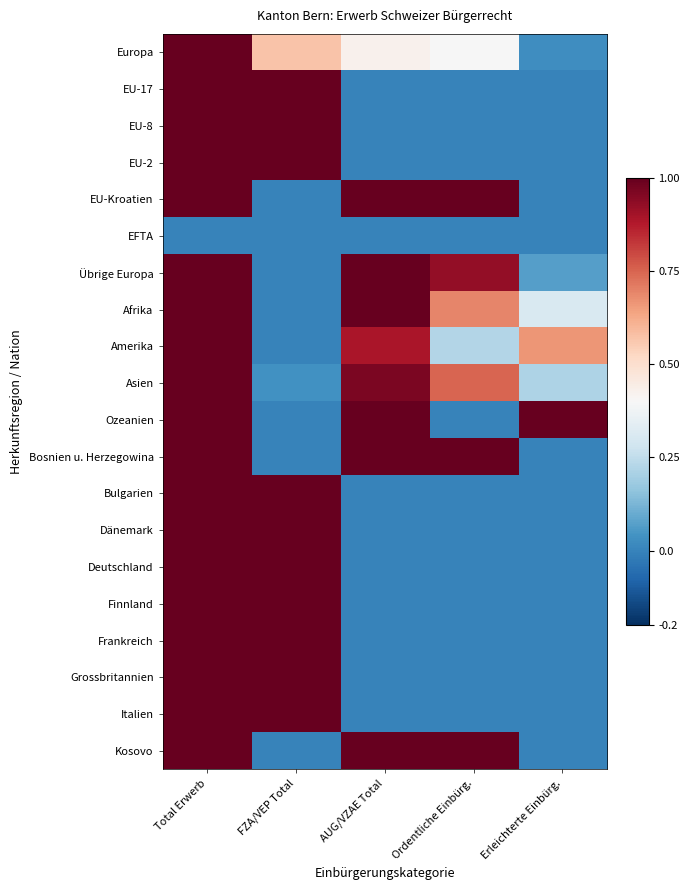

What is the total value across all series at FZA/VEP Total?

10.6